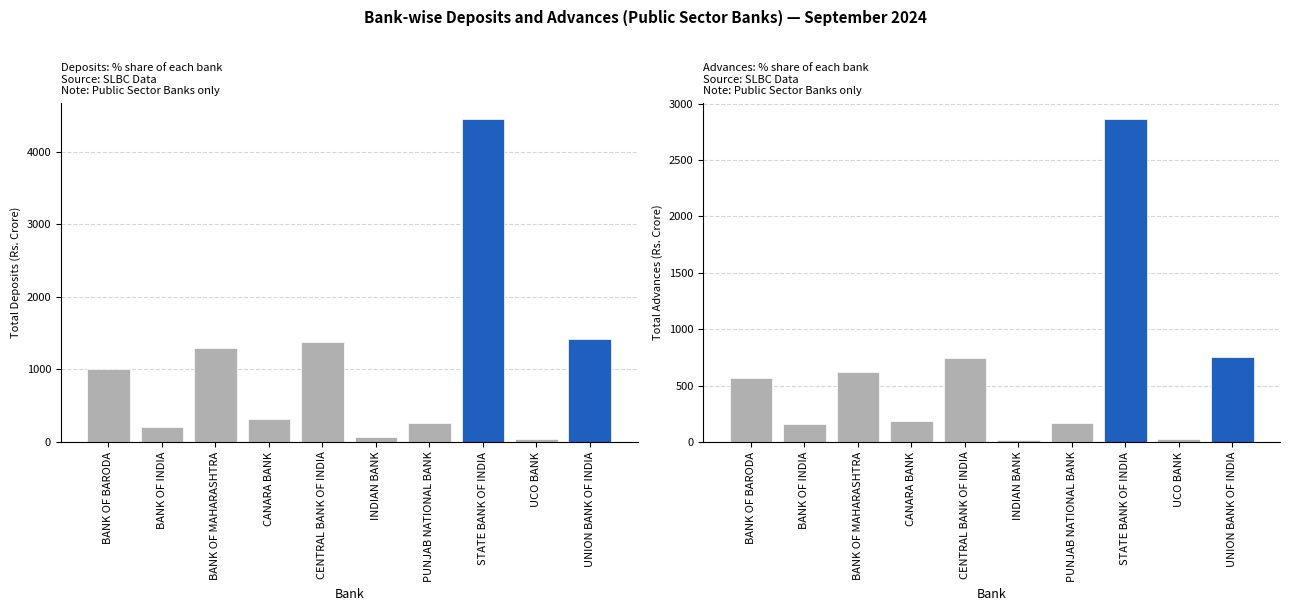

The value of Total Deposits at CANARA BANK is 538.9. True or false?

False